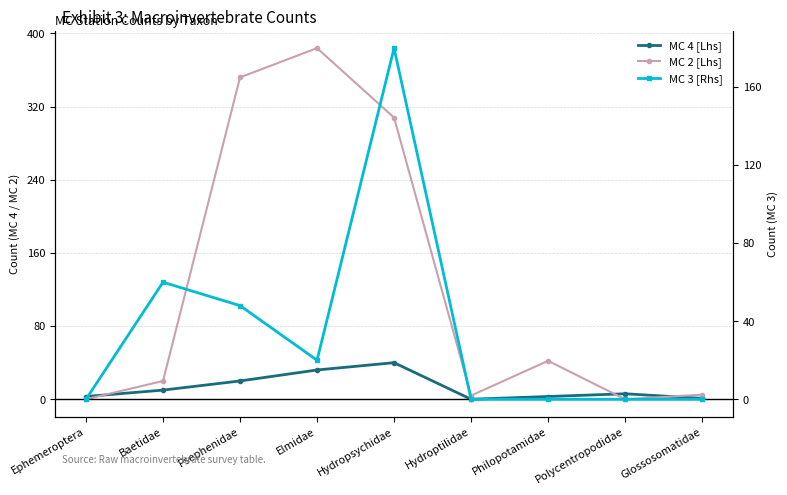

Count the number of categories in the chart.

9